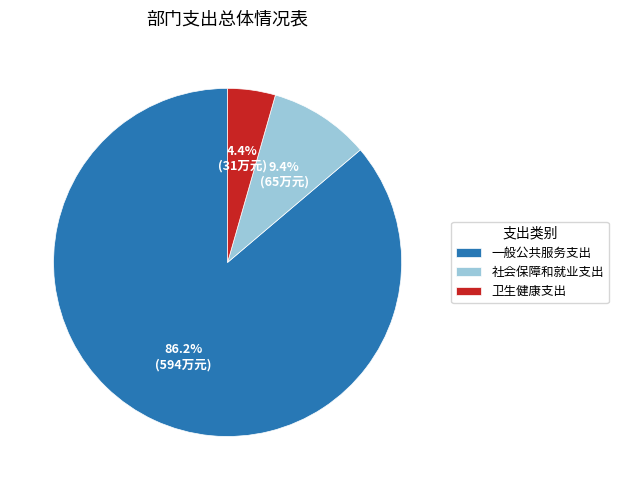

To the nearest percent, what is the difference between the 一般公共服务支出 and 卫生健康支出 slice percentages?

82%